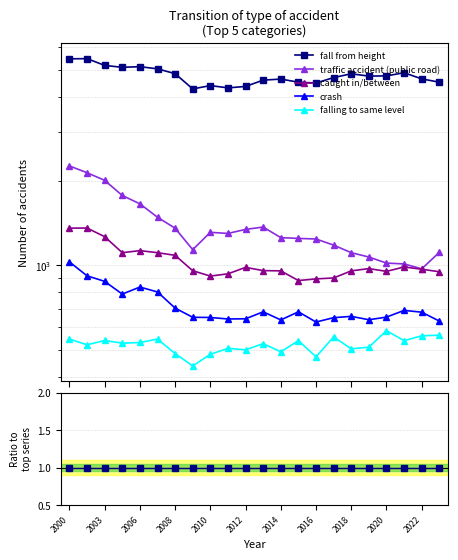

What are all the series names shown in the legend?

fall from height, traffic accident (public road), caught in/between, crash, falling to same level